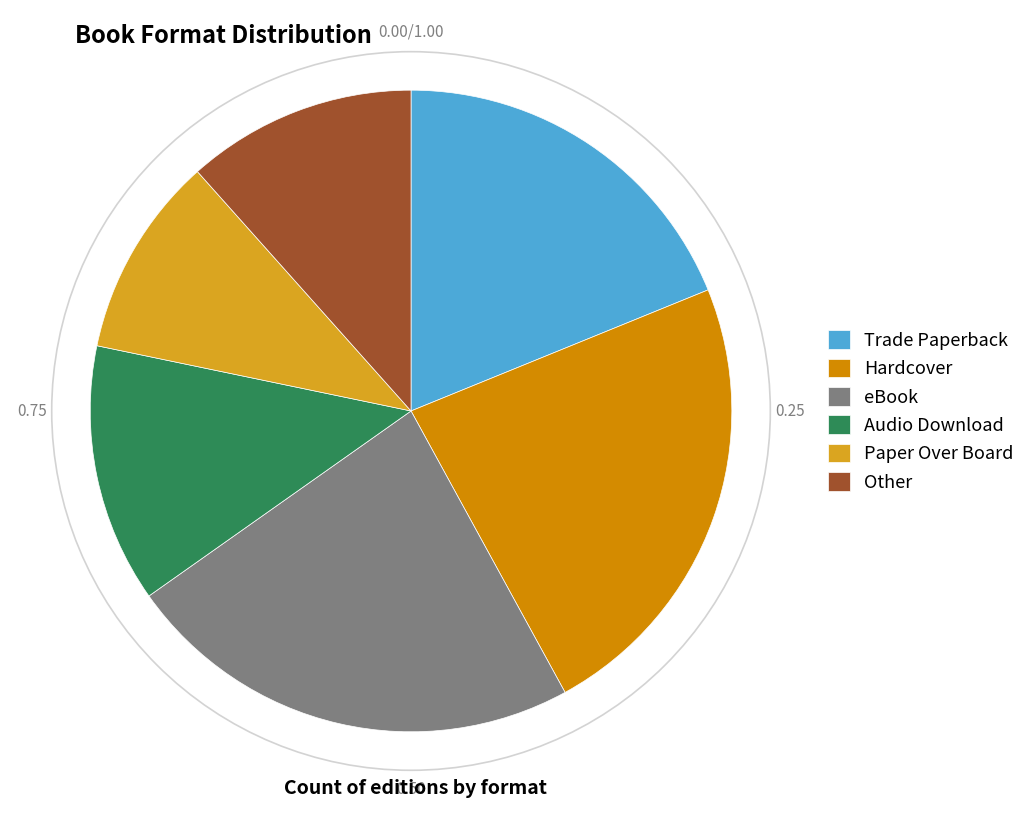

Which slice is the smallest?

Paper Over Board